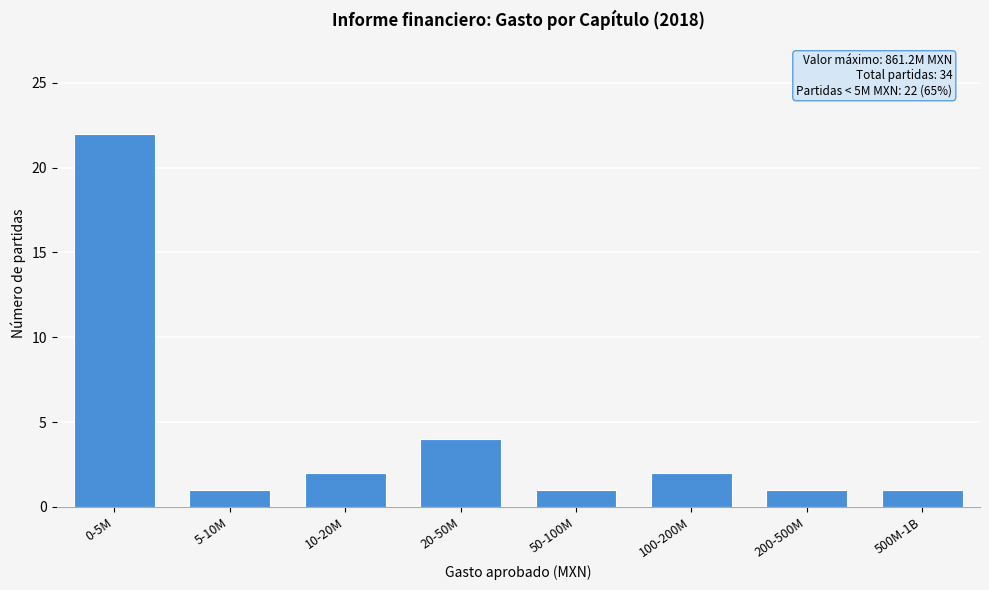

Reading left to right, transcribe all the data shown in this chart.

22	1	2	4	1	2	1	1